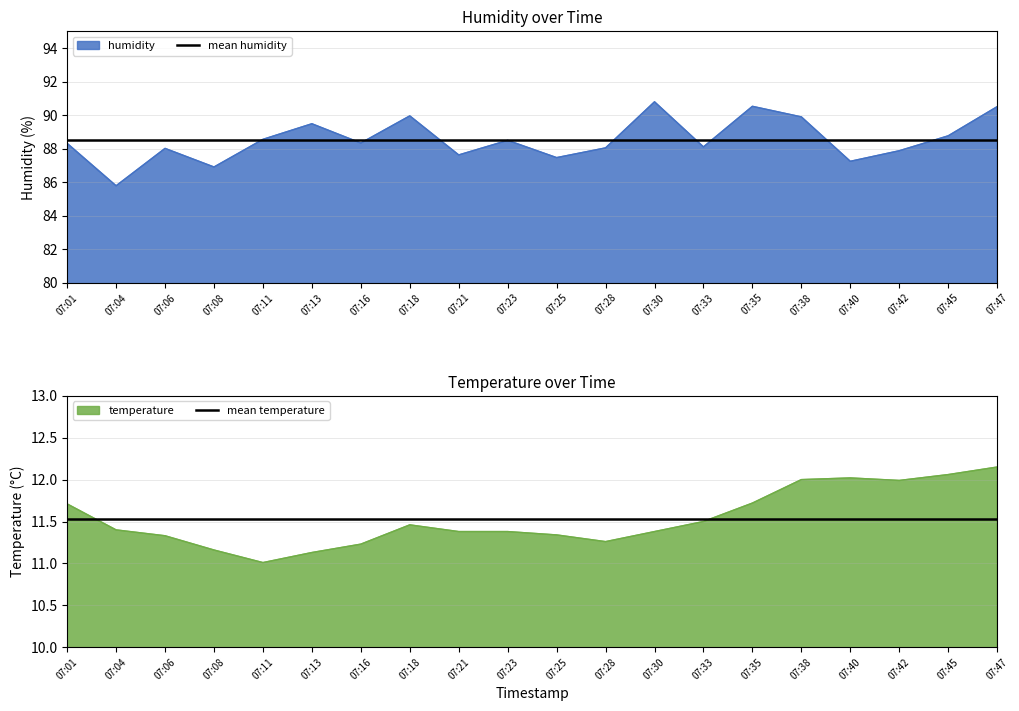

Where is mean humidity nearest to the value 88?

07:01